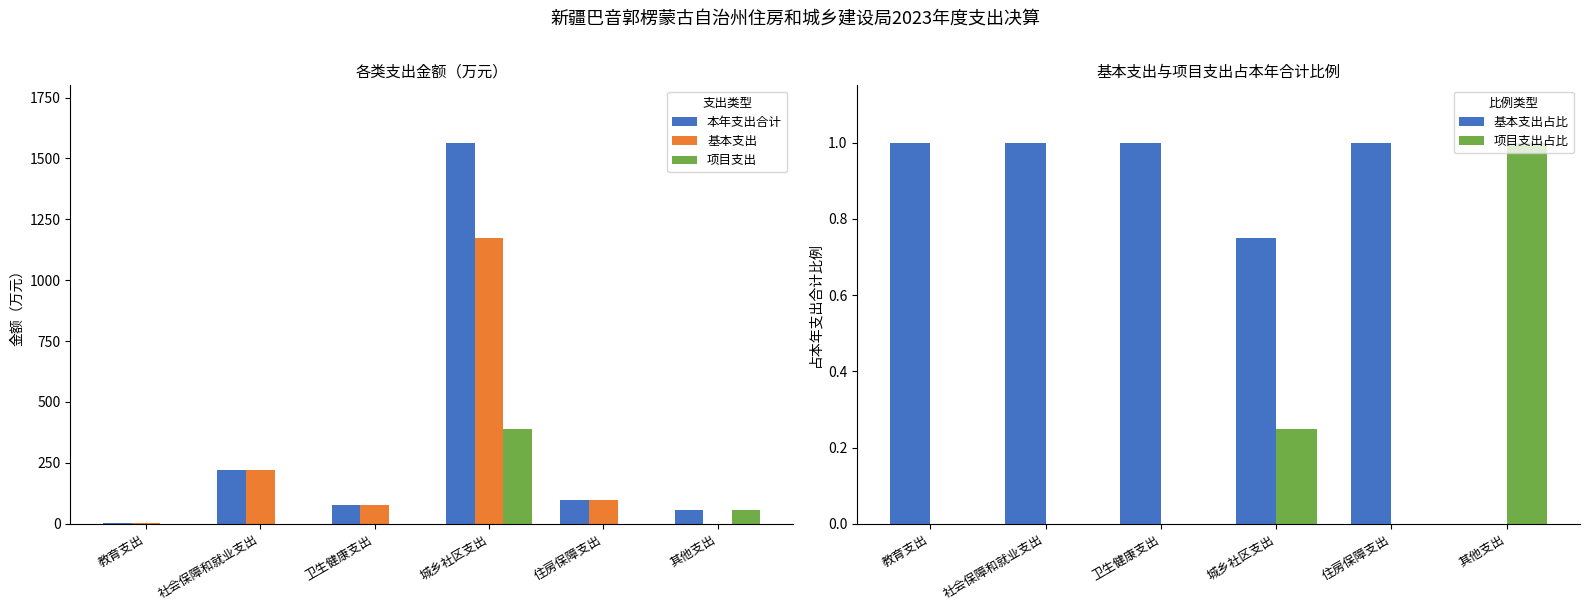

What is the difference between the second highest and minimum values in the 基本支出占比 series?

1.0